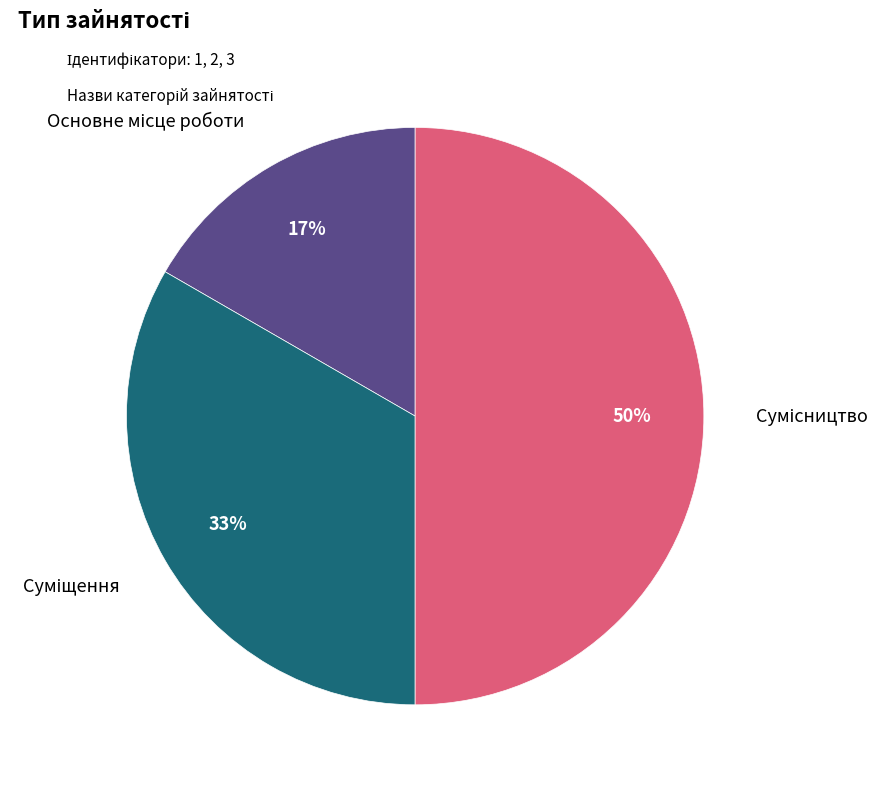

To the nearest percent, what is the difference between the largest and smallest slice percentages?

33%